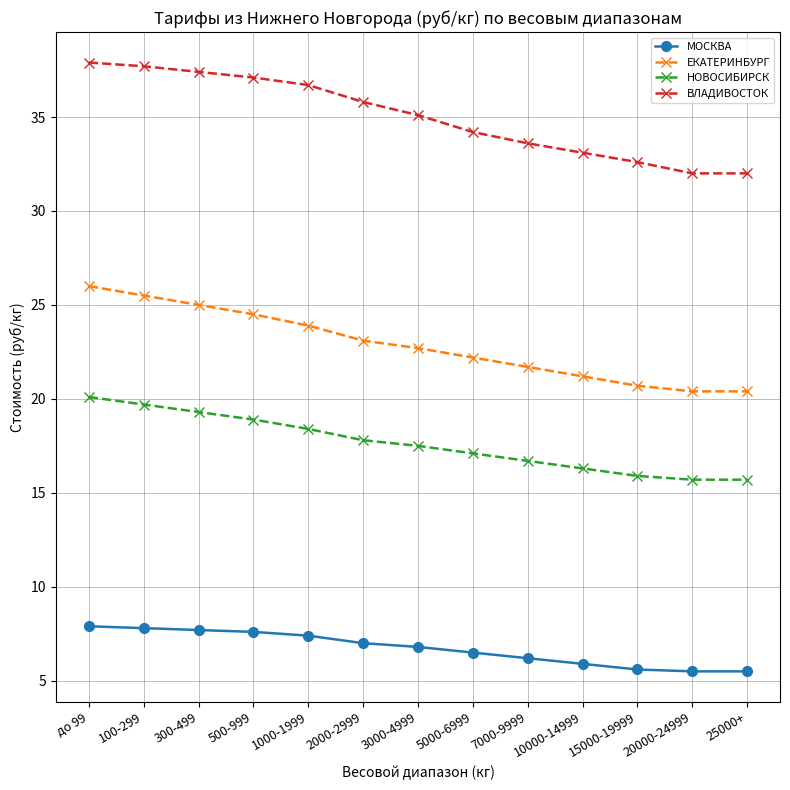

What is the value of the ВЛАДИВОСТОК point at the 4th from the left?

37.1